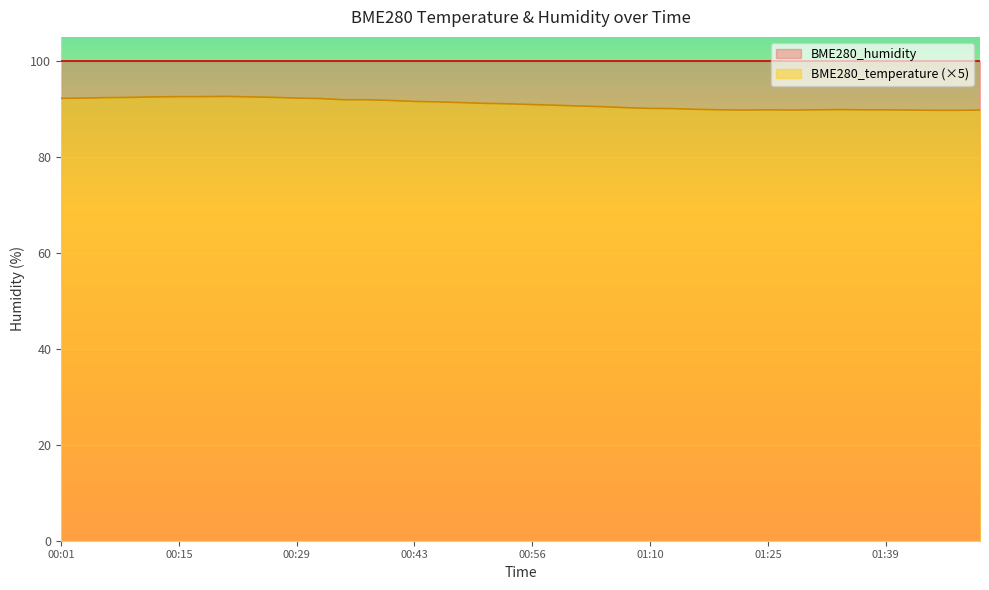

What is the label of the 12th point from the left?

00:32